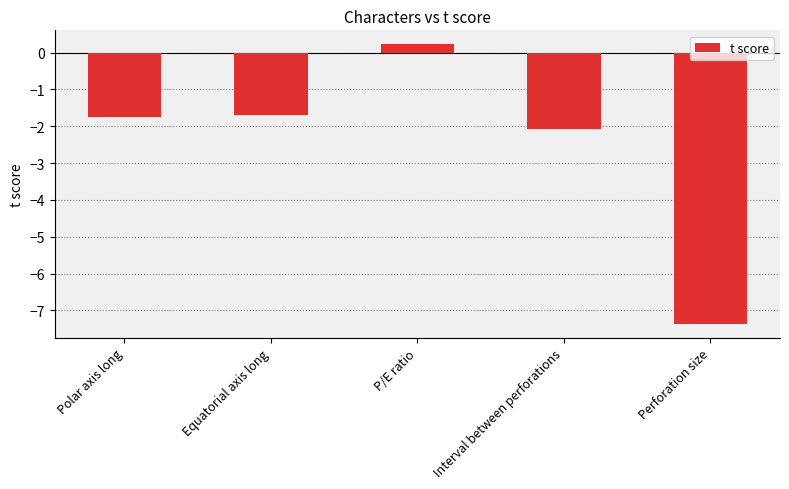

How many bars are there in total?

5